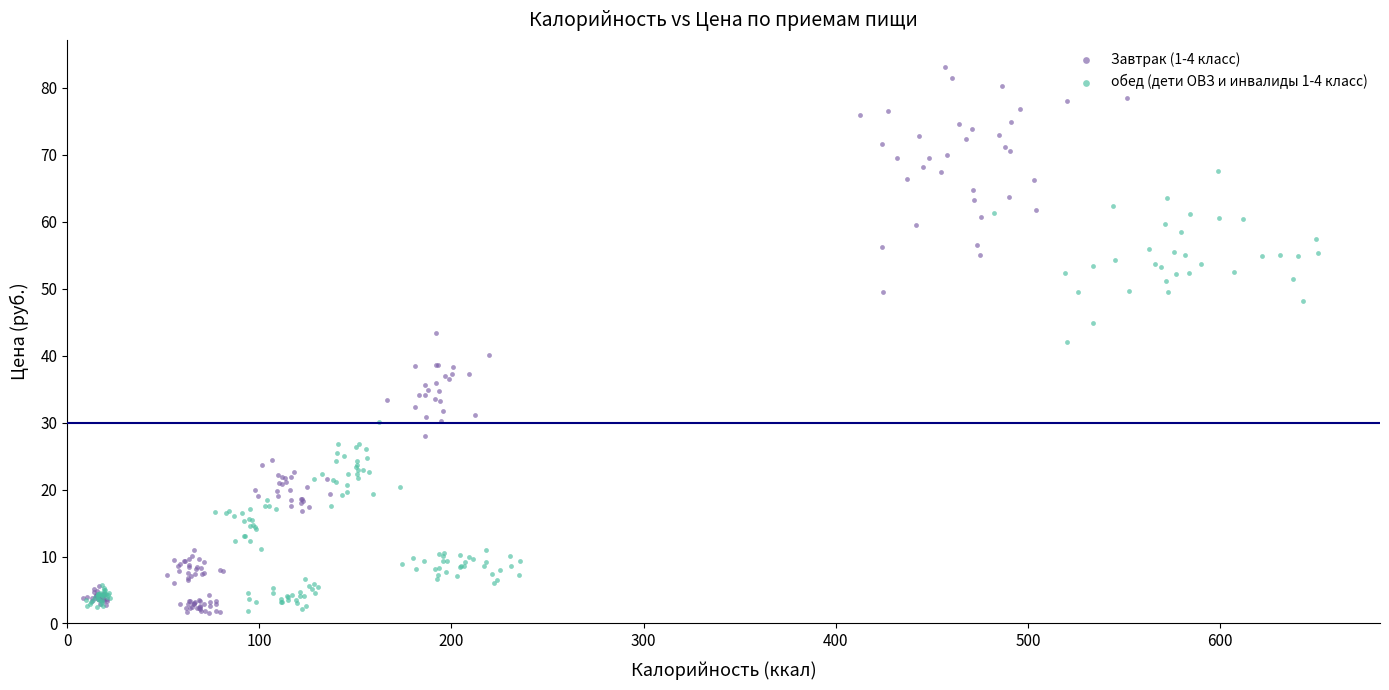

Which series has the widest spread of Y values?

Завтрак (1-4 класс)